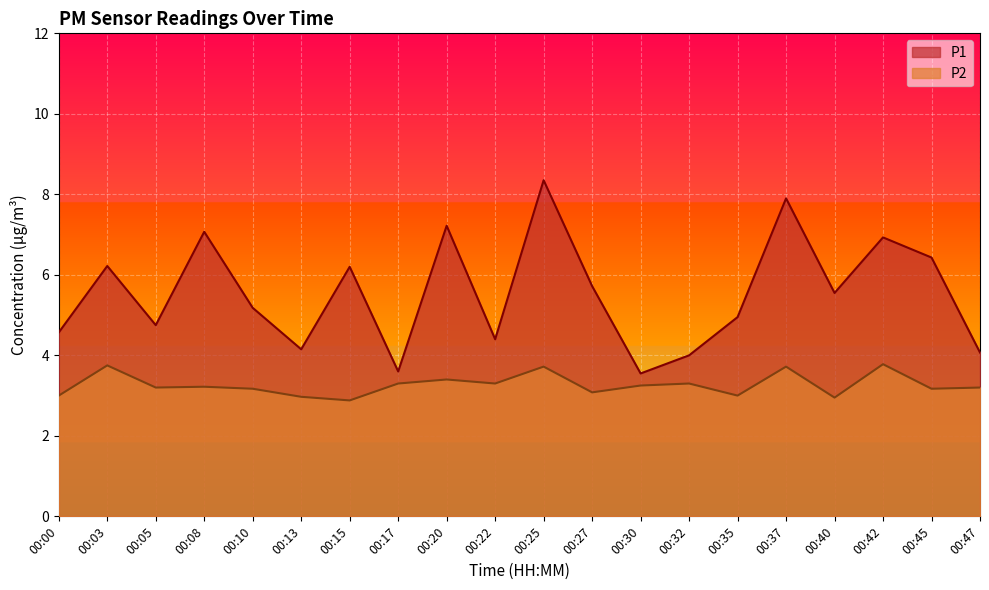

What is the maximum value for P1?

8.3